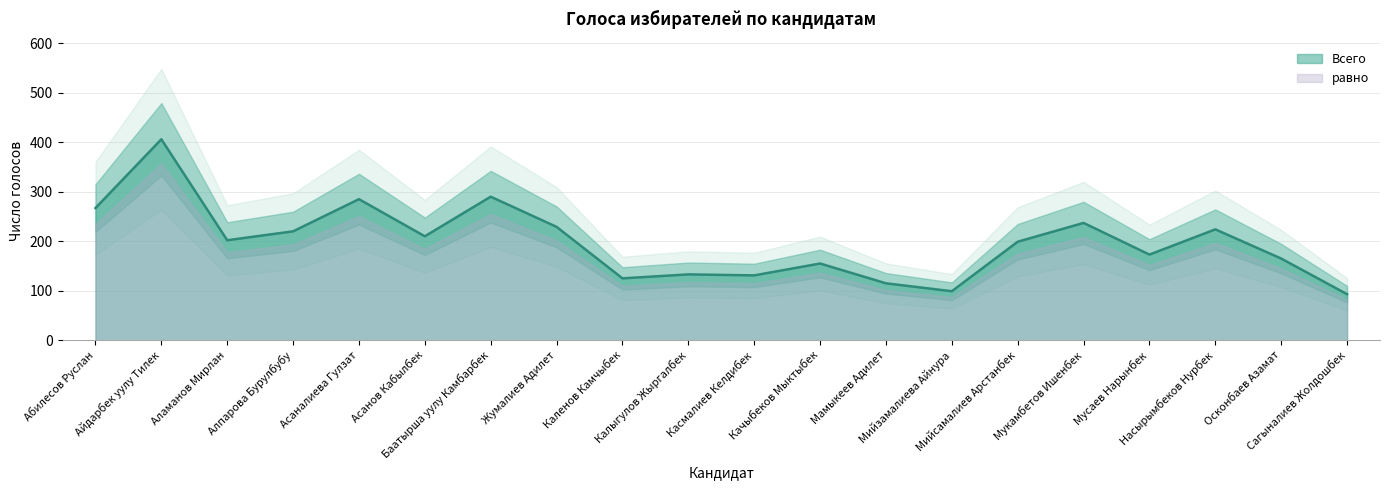

How many data points are above 202?

9